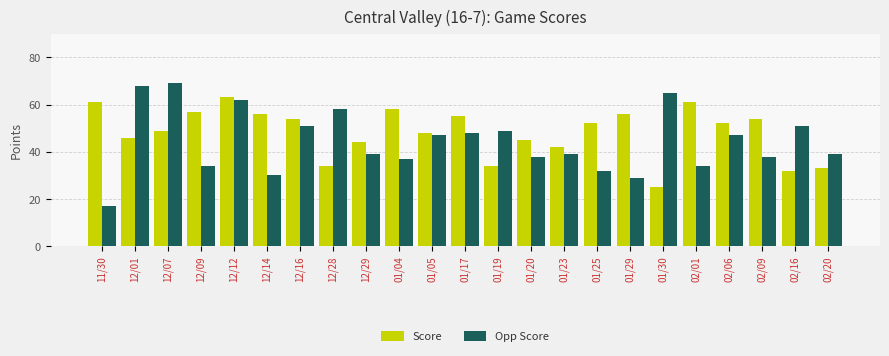

Reading right to left, what are all the values shown in this chart?

Score: 33	32	54	52	61	25	56	52	42	45	34	55	48	58	44	34	54	56	63	57	49	46	61
Opp Score: 39	51	38	47	34	65	29	32	39	38	49	48	47	37	39	58	51	30	62	34	69	68	17